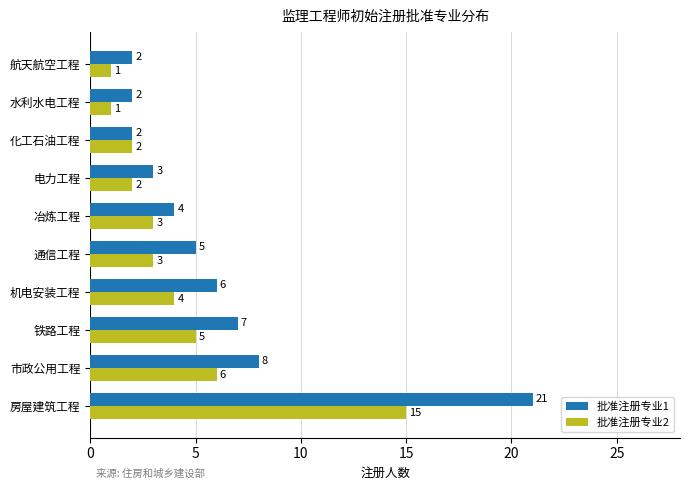

Is it true that 批准注册专业1 equals 4 at 冶炼工程?

True